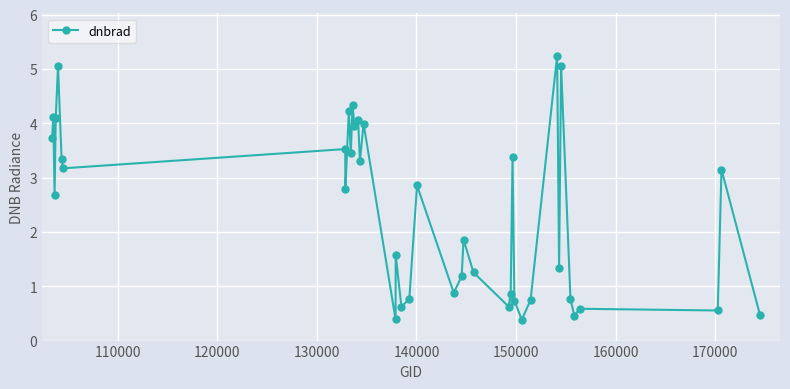

What is the value of the 20th point from the left?

0.8